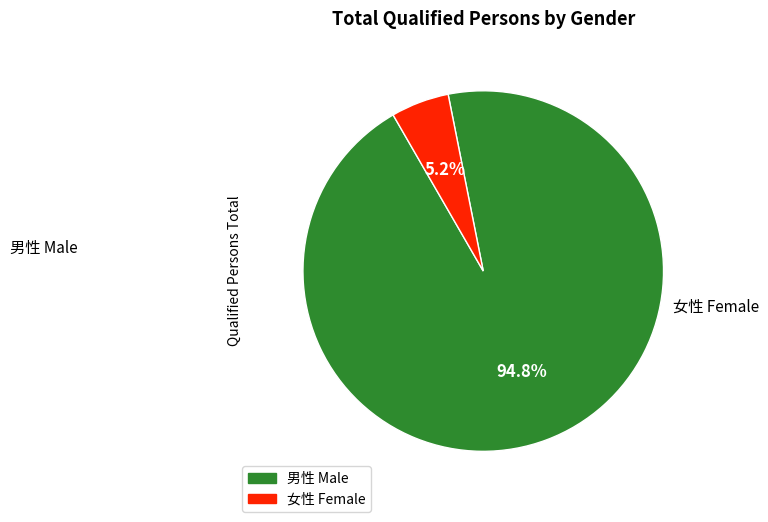

Does any single category account for the majority?

Yes